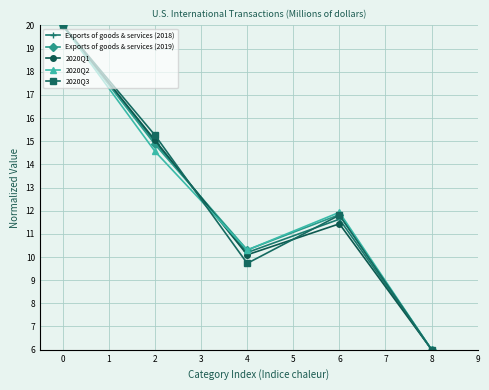

Is it true that 2020Q1 equals 4.0 at 4?

False